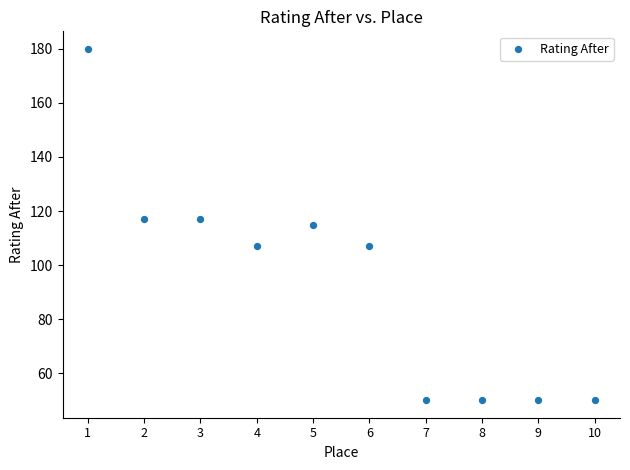

What is the average X value?

6